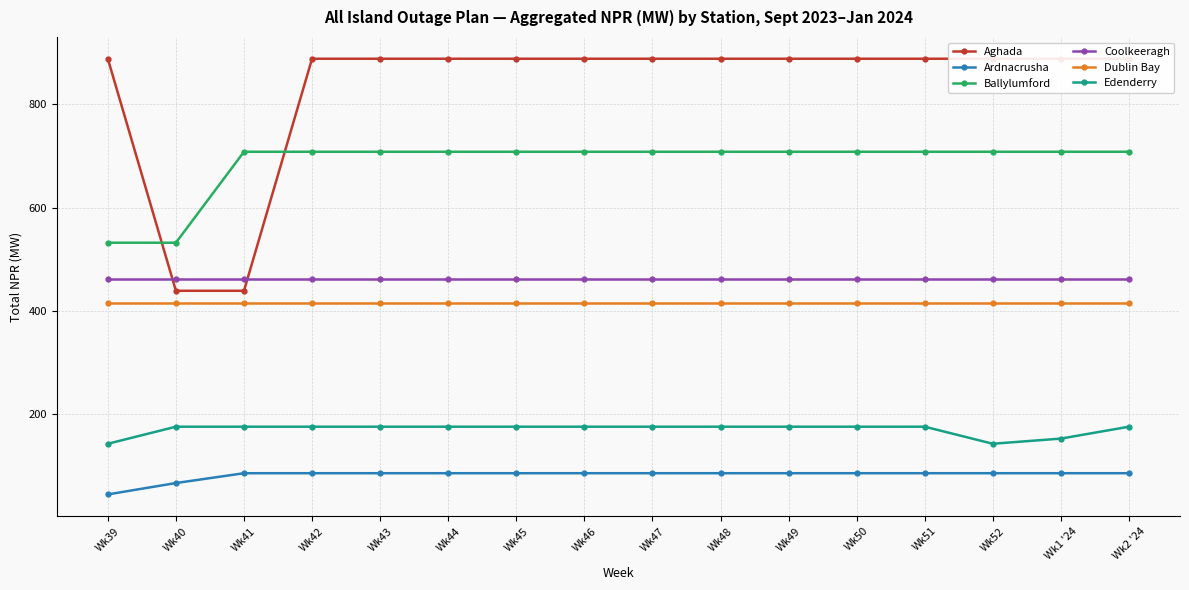

What is the highest value of the Ardnacrusha series?

86